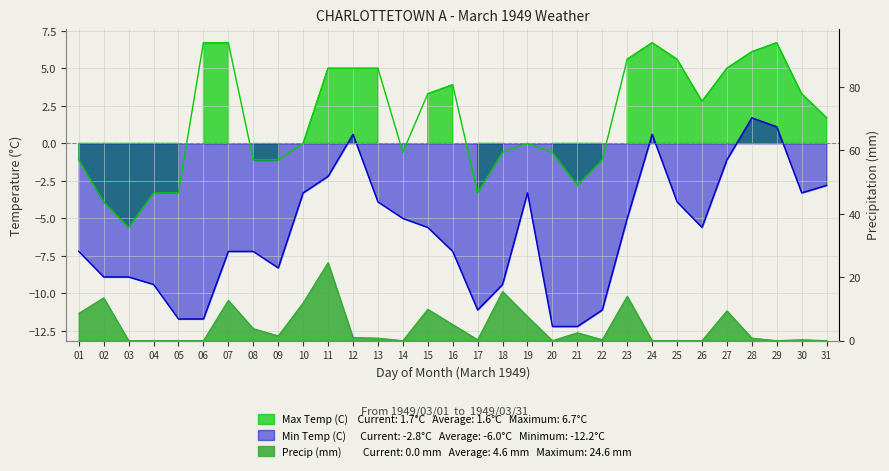

Reading left to right, transcribe all the data shown in this chart.

Max Temp (C): -1.1	-3.9	-5.6	-3.3	-3.3	6.7	6.7	-1.1	-1.1	0.0	5.0	5.0	5.0	-0.6	3.3	3.9	-3.3	-0.6	0.0	-0.6	-2.8	-1.1	5.6	6.7	5.6	2.8	5.0	6.1	6.7	3.3	1.7
Min Temp (C): -7.2	-8.9	-8.9	-9.4	-11.7	-11.7	-7.2	-7.2	-8.3	-3.3	-2.2	0.6	-3.9	-5.0	-5.6	-7.2	-11.1	-9.4	-3.3	-12.2	-12.2	-11.1	-5.0	0.6	-3.9	-5.6	-1.1	1.7	1.1	-3.3	-2.8
Total Precip (mm): 8.6	13.5	0.0	0.0	0.0	0.0	12.7	3.8	1.5	11.9	24.6	1.0	0.8	0.0	9.9	5.1	0.3	15.5	7.6	0.0	2.5	0.3	14.0	0.0	0.0	0.0	9.4	0.8	0.0	0.3	0.0